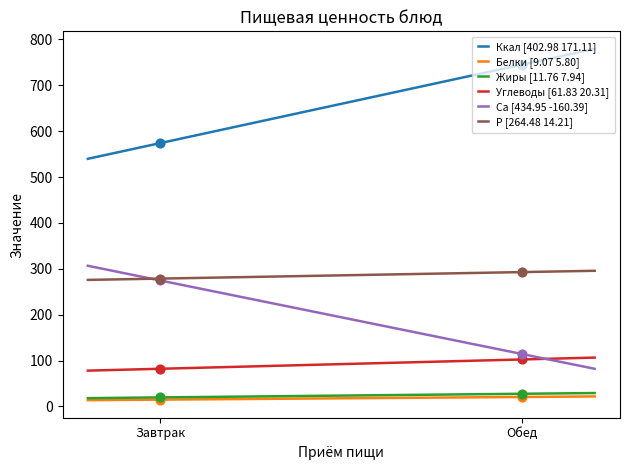

Which series has the largest total across all categories?

Ккал